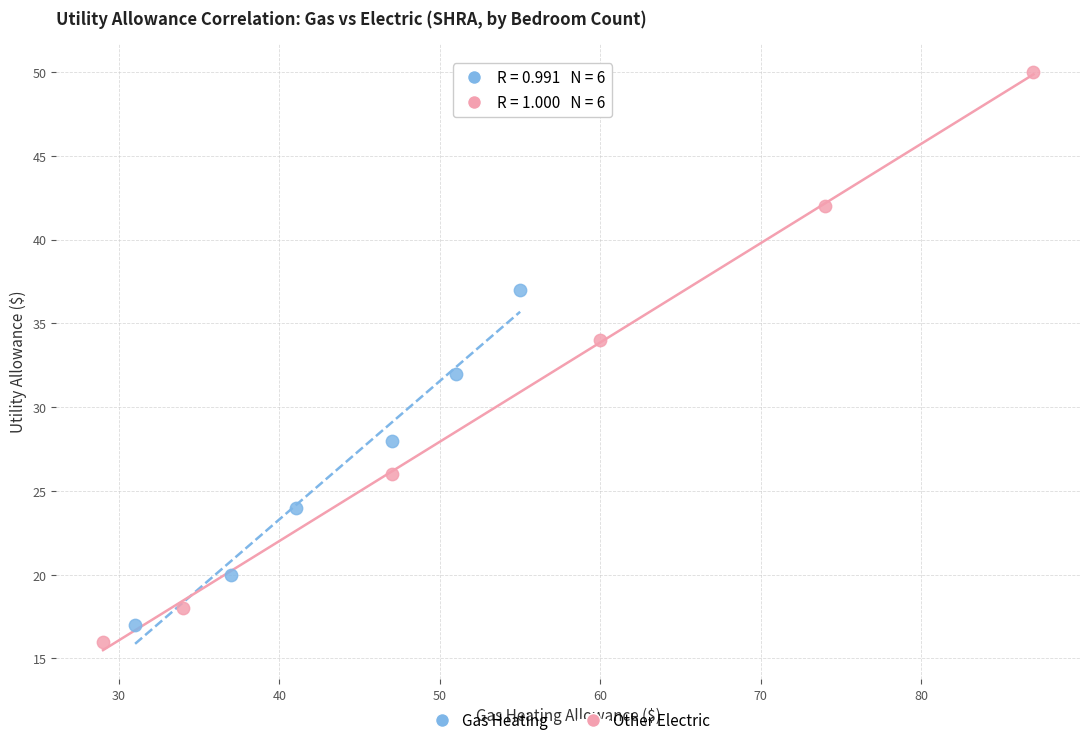

Which series reaches the minimum Y coordinate?

Other Electric